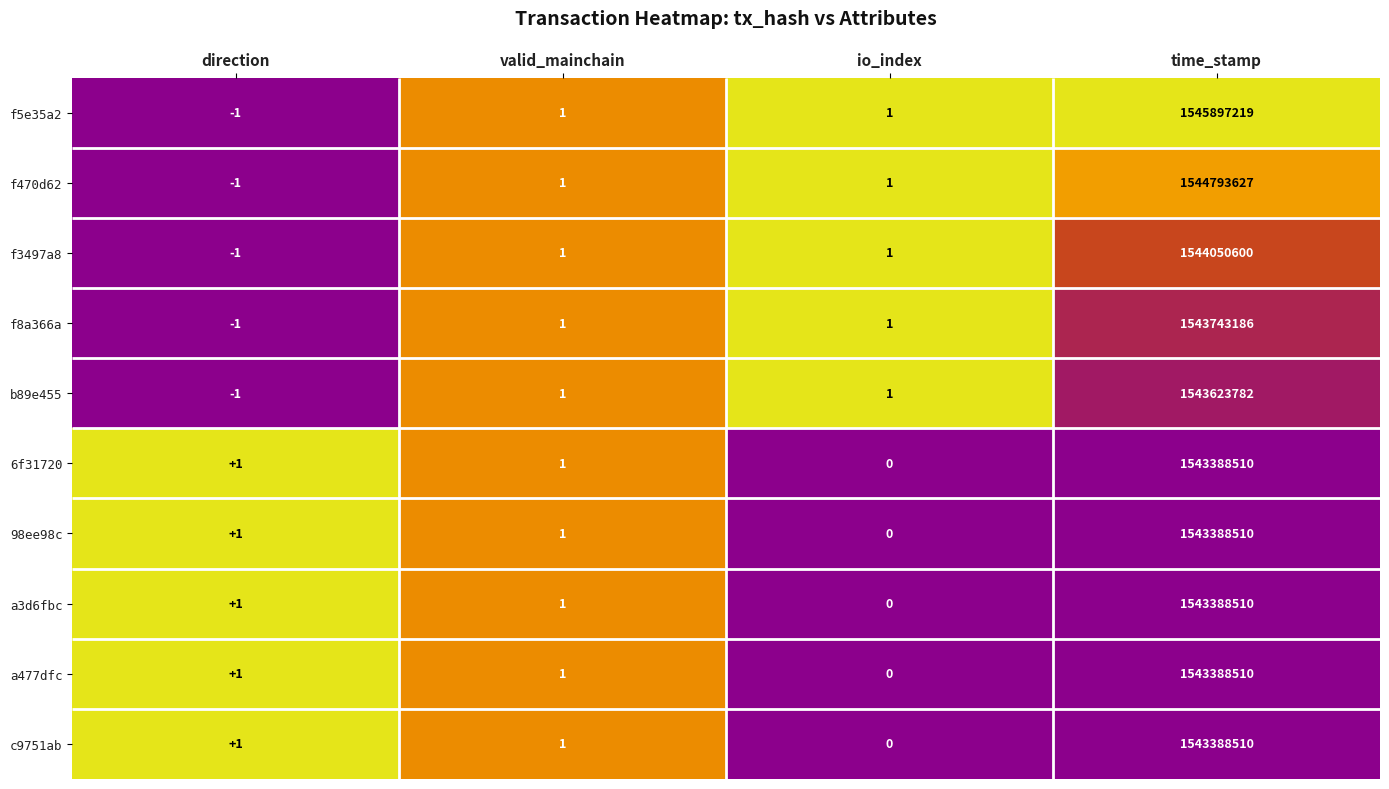

Where is f3497a8 nearest to the value 0?

direction